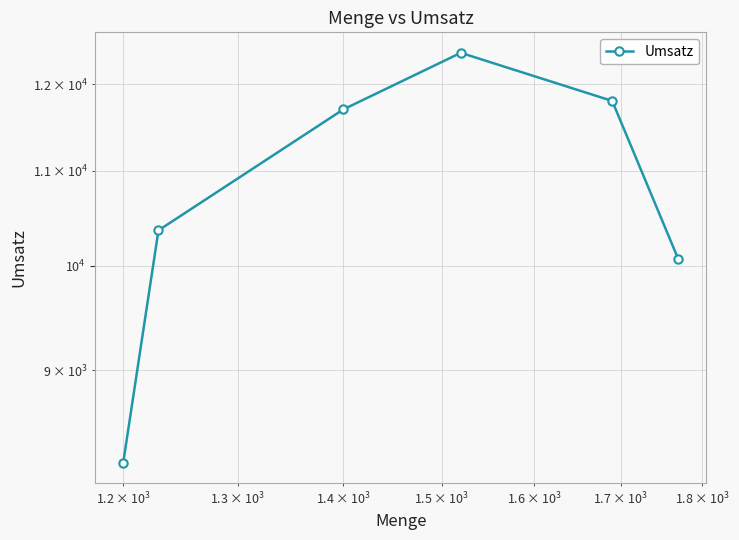

What is the greatest value displayed?

12385